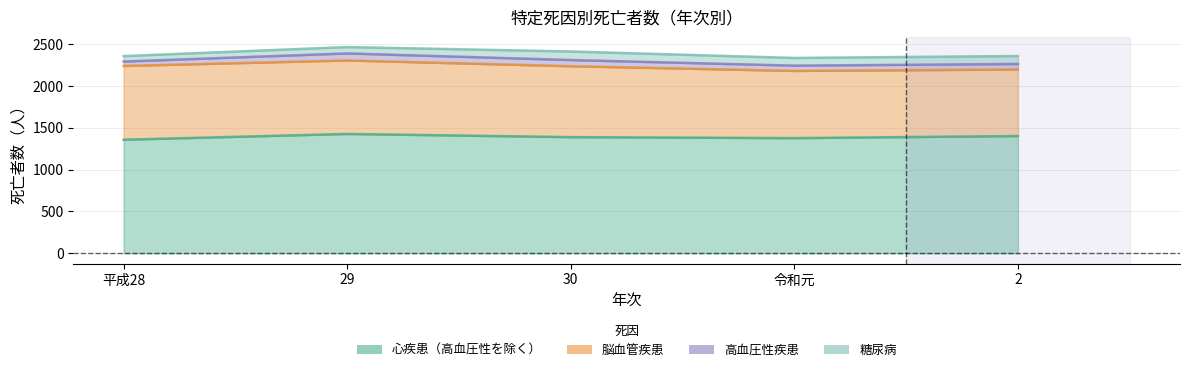

What position from the left is 30?

3